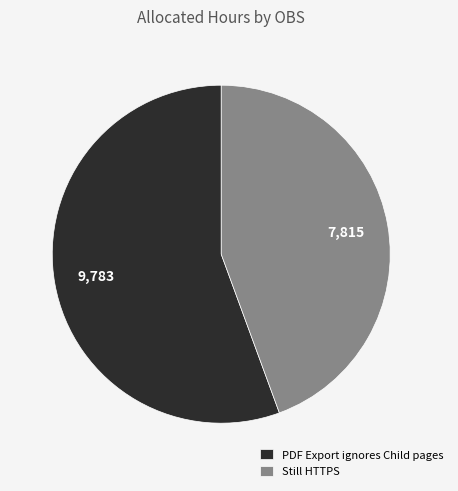

Is the sum of PDF Export ignores Child pages and Still HTTPS greater than half?

Yes